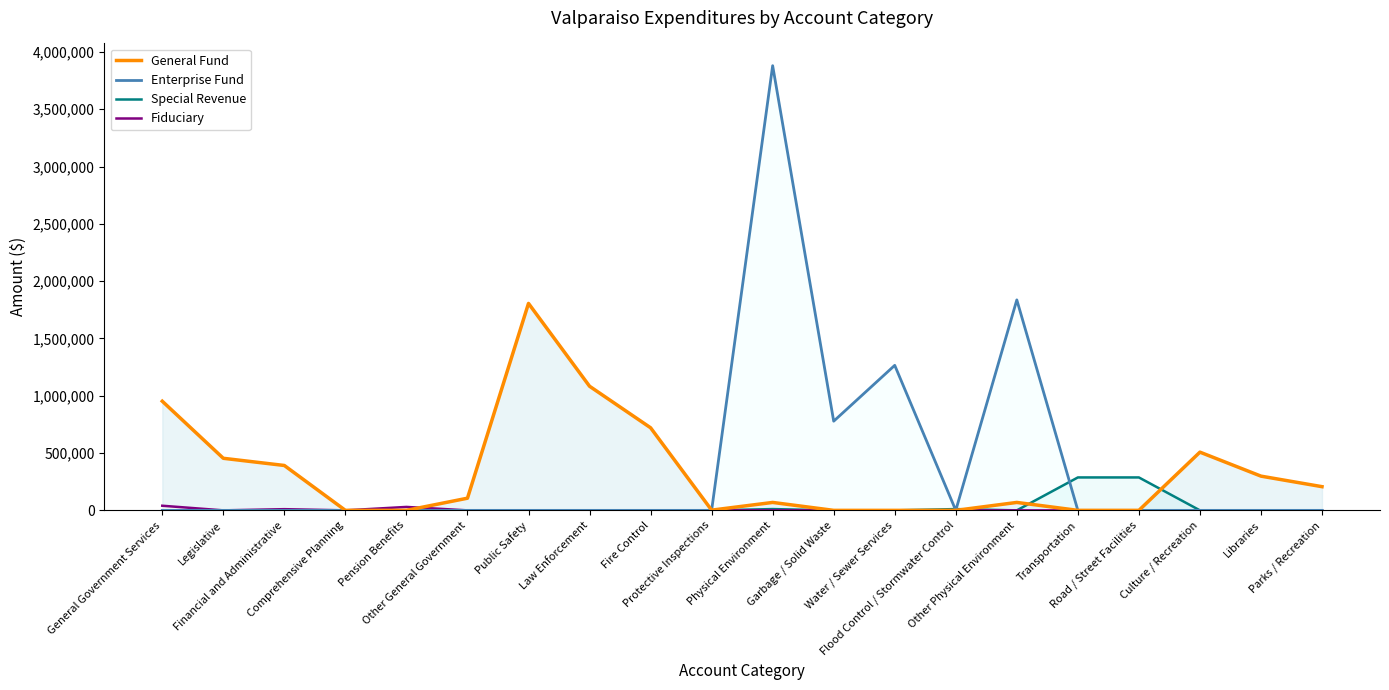

True or false: Fiduciary and General Fund intersect in this chart.

True